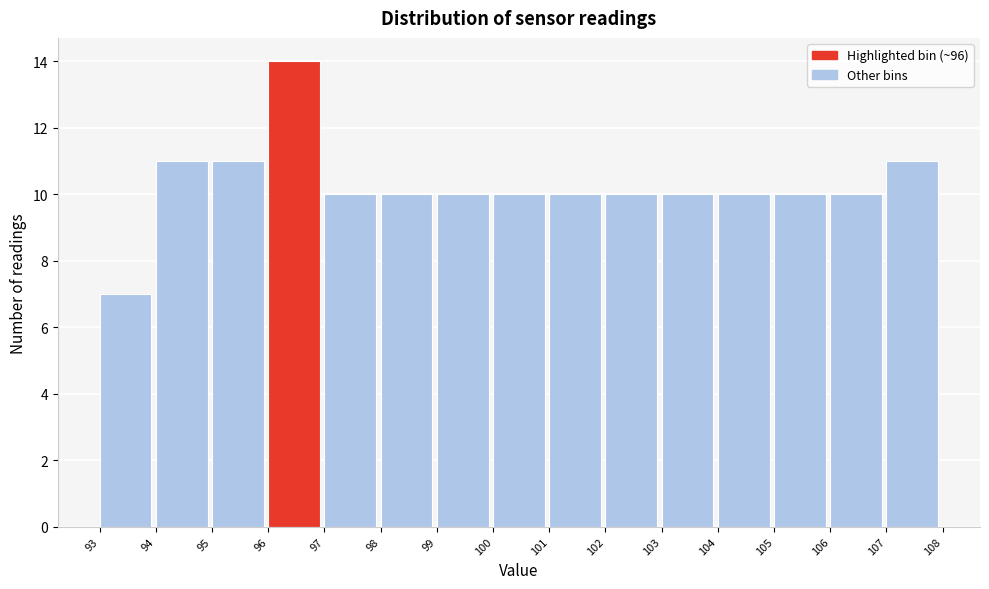

How tall is the bar that spans 104 to 105 on the x-axis? The values are not printed on the chart, so give them approximately, as read against the axis.

10